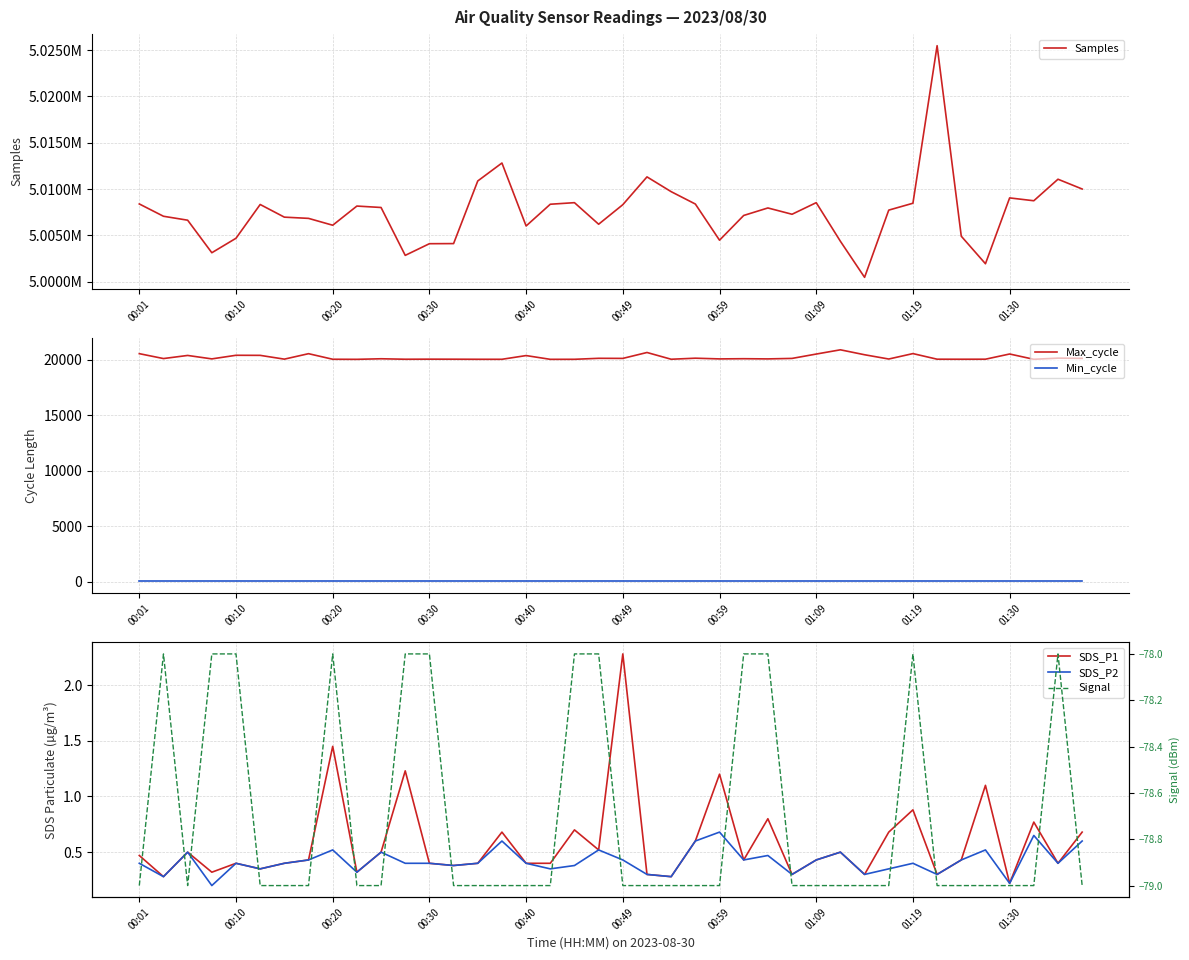

What is the maximum value for Max_cycle?

20883